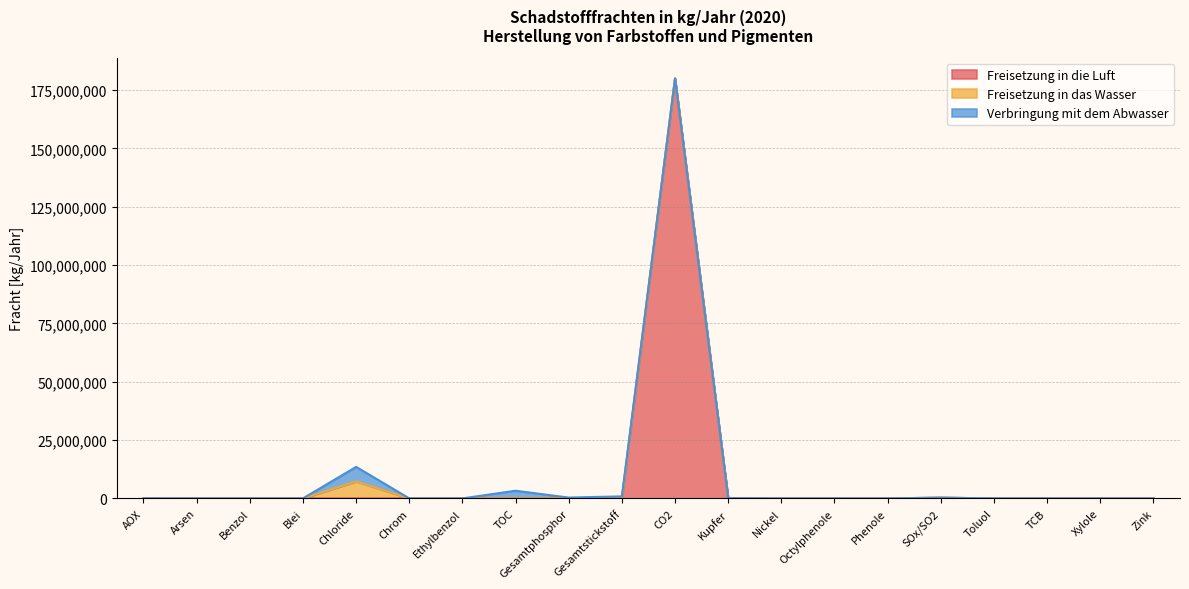

At Benzol, list the series in order from largest to smallest.

Verbringung mit dem Abwasser, Freisetzung in die Luft, Freisetzung in das Wasser